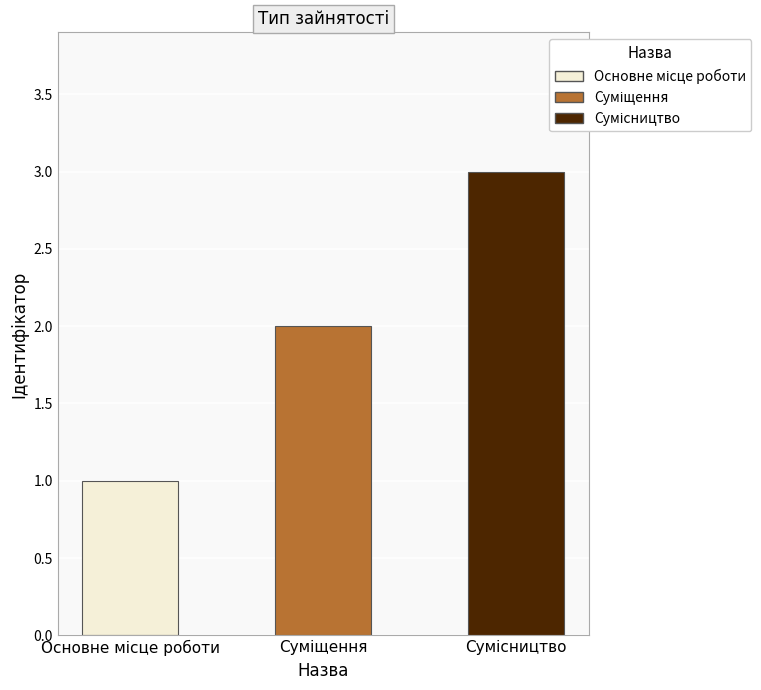

How many data points does each series have?

3